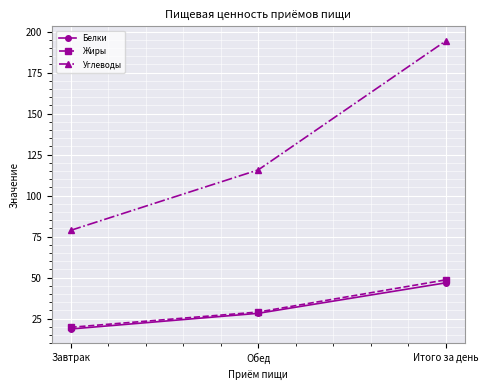

What is the value of the Углеводы point at the 2nd from the left?

115.7